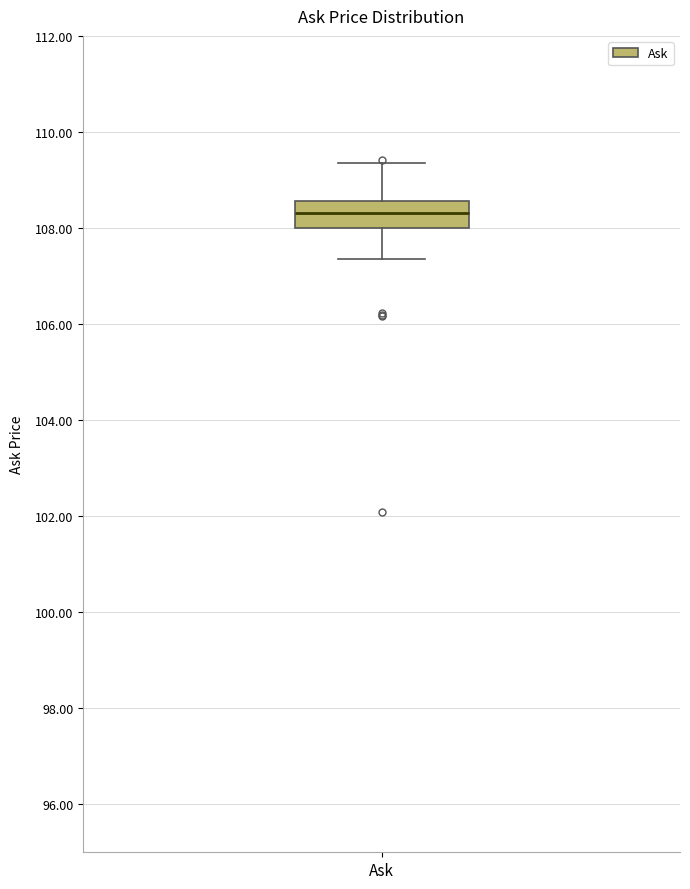

Read this box plot against the y-axis: the position of the median line, the range covered by the box, and the ends of both whiskers. The values are not printed on the chart, so give them approximately, as read against the axis.

median 108.4, box 108.0 to 108.6, whiskers 107.4 to 109.4